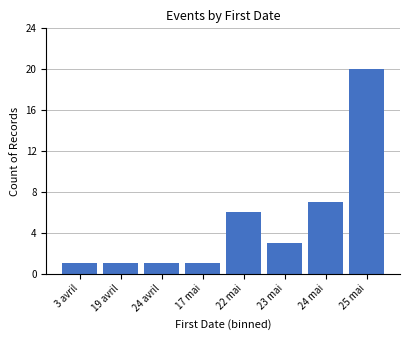

Reading right to left, list all the values displayed in this chart.

20	7	3	6	1	1	1	1